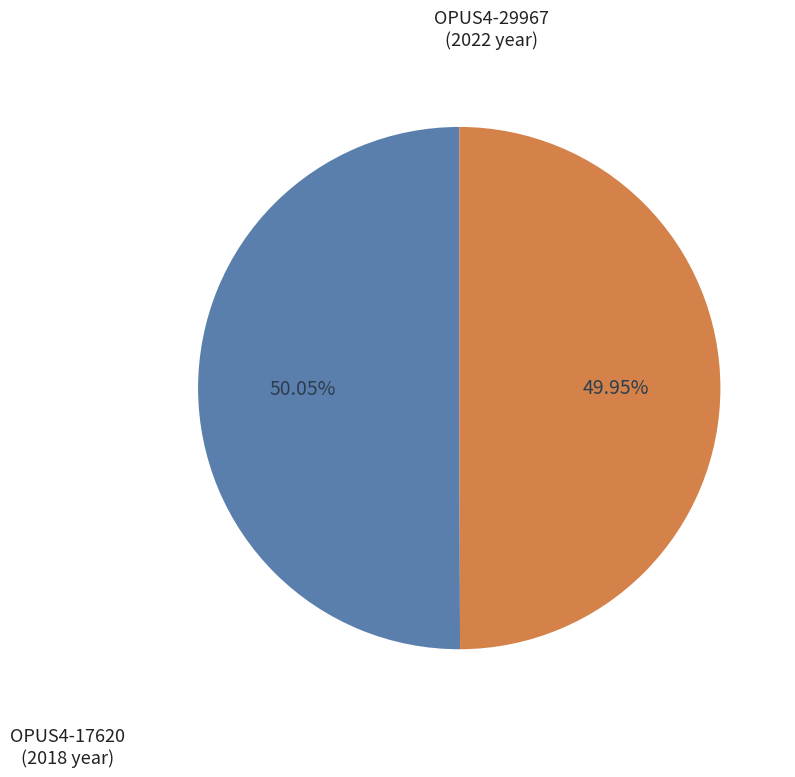

How many segments does this pie chart have?

2